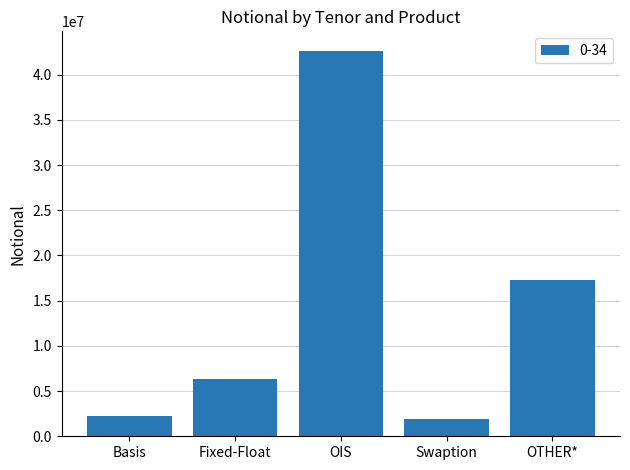

What is the smallest value displayed?

1923334